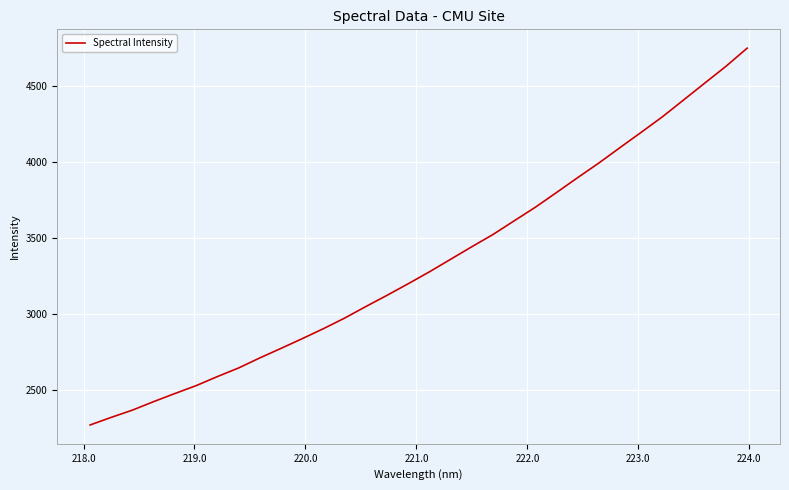

What is the greatest value displayed?

4752.4